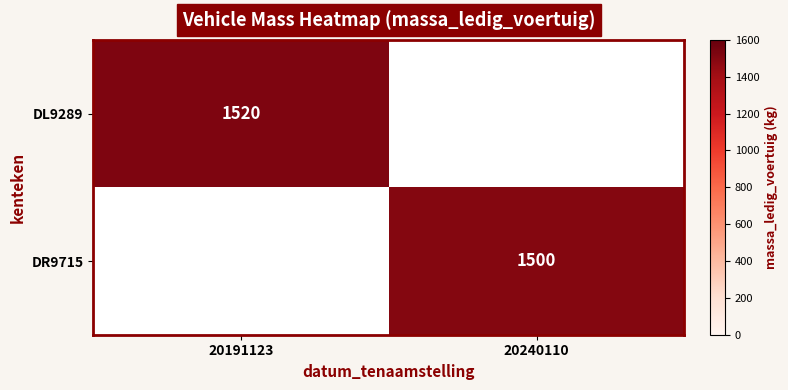

What is the difference between the highest and lowest values at 20240110?

1500